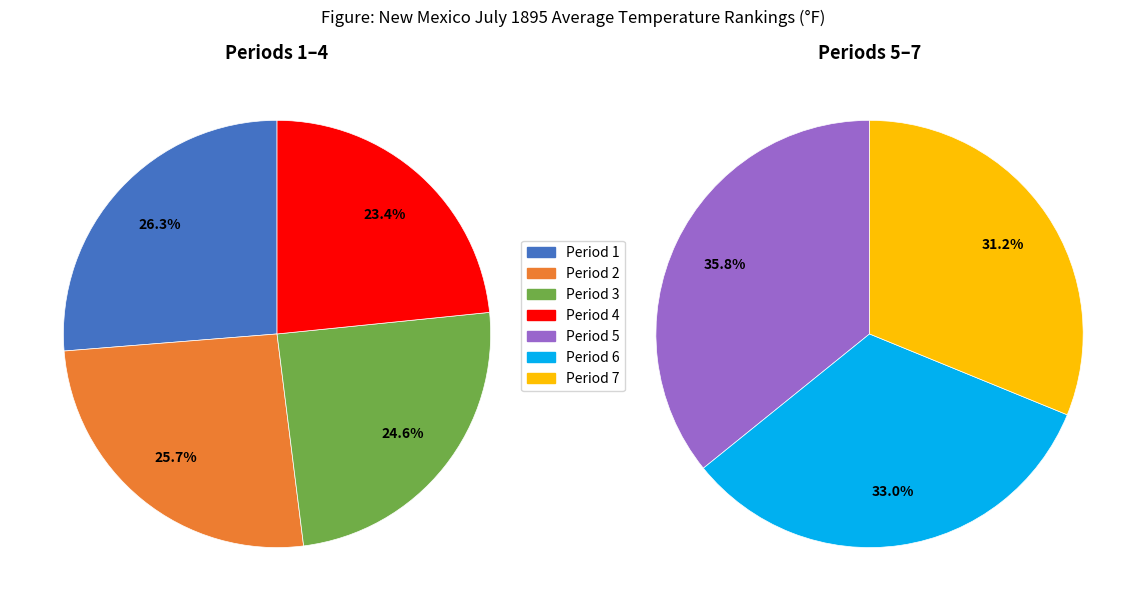

The Period 1 slice represents 28% of the pie. True or false?

False